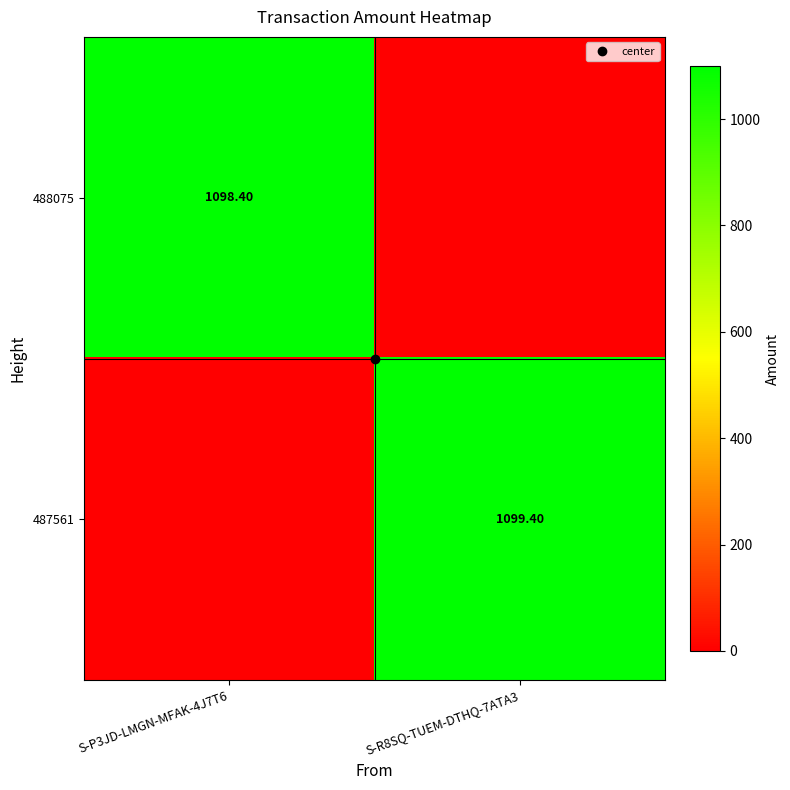

The value of 488075 at S-R8SQ-TUEM-DTHQ-7ATA3 is 0.0. True or false?

True